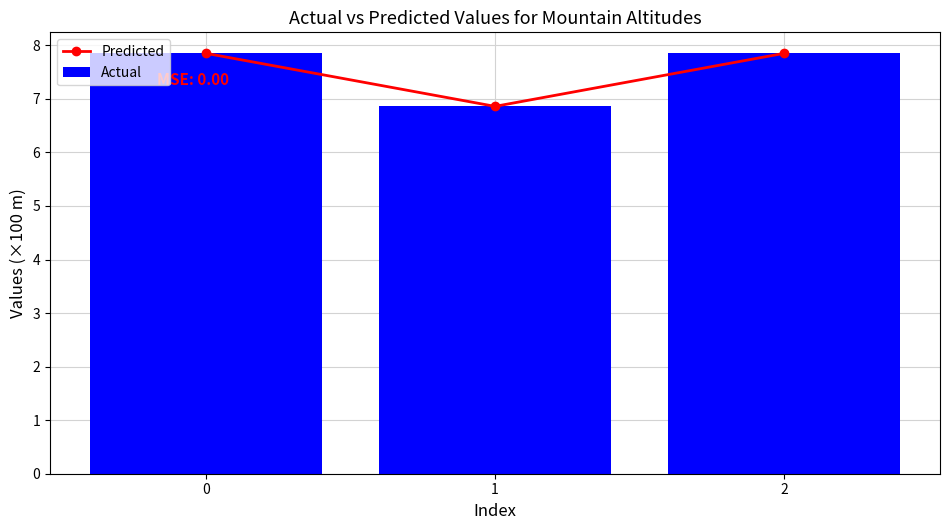

How many values in the Actual series exceed 7?

2